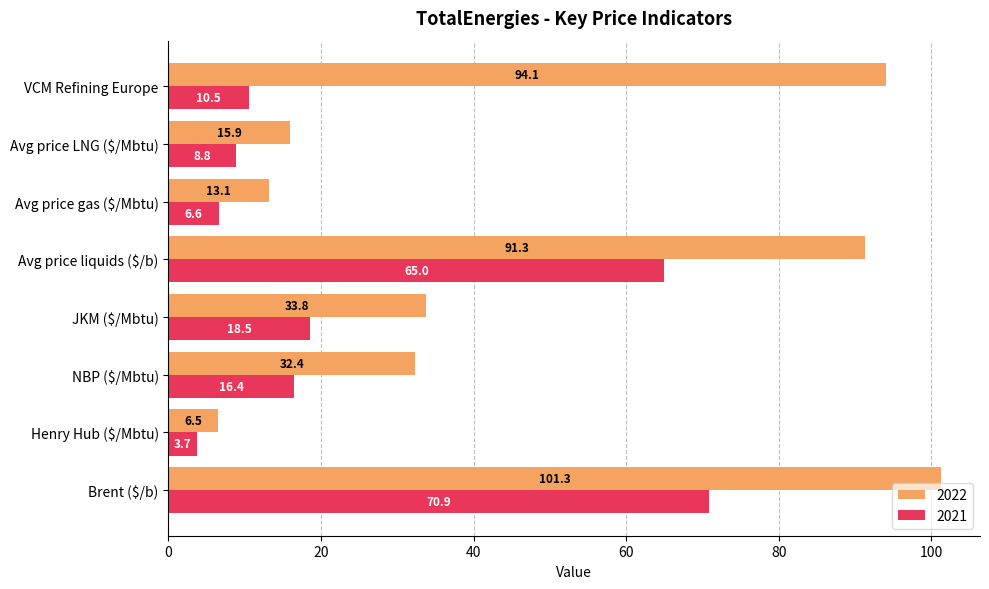

Which series changed the most between NBP ($/Mbtu) and JKM ($/Mbtu)?

2021